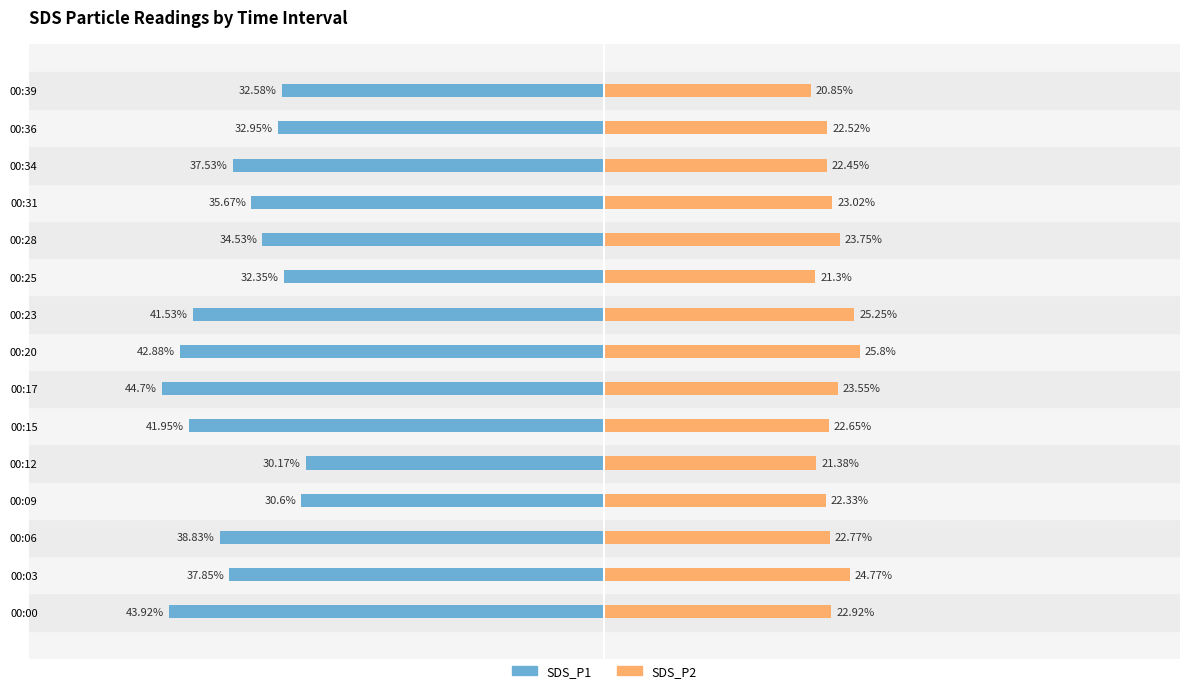

Reading right to left, extract all data points from this chart.

SDS_P1: -32.6	-33.0	-37.5	-35.7	-34.5	-32.4	-41.5	-42.9	-44.7	-42.0	-30.2	-30.6	-38.8	-37.9	-43.9
SDS_P2: 20.9	22.5	22.4	23.0	23.8	21.3	25.2	25.8	23.6	22.6	21.4	22.3	22.8	24.8	22.9